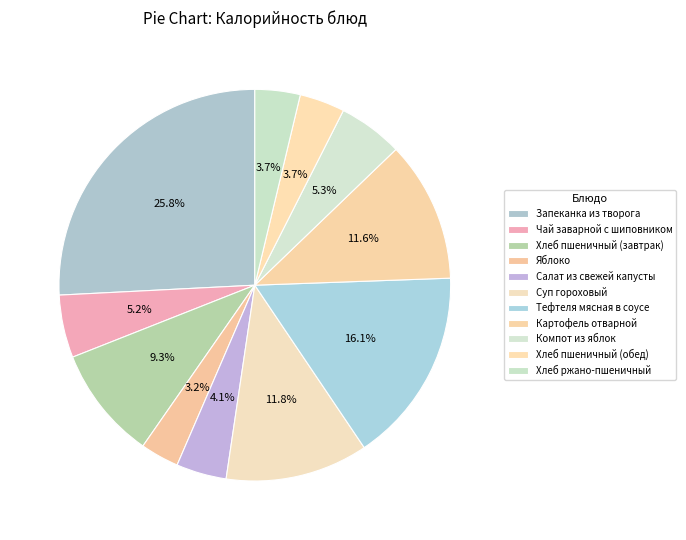

Count the number of slices in the pie.

11